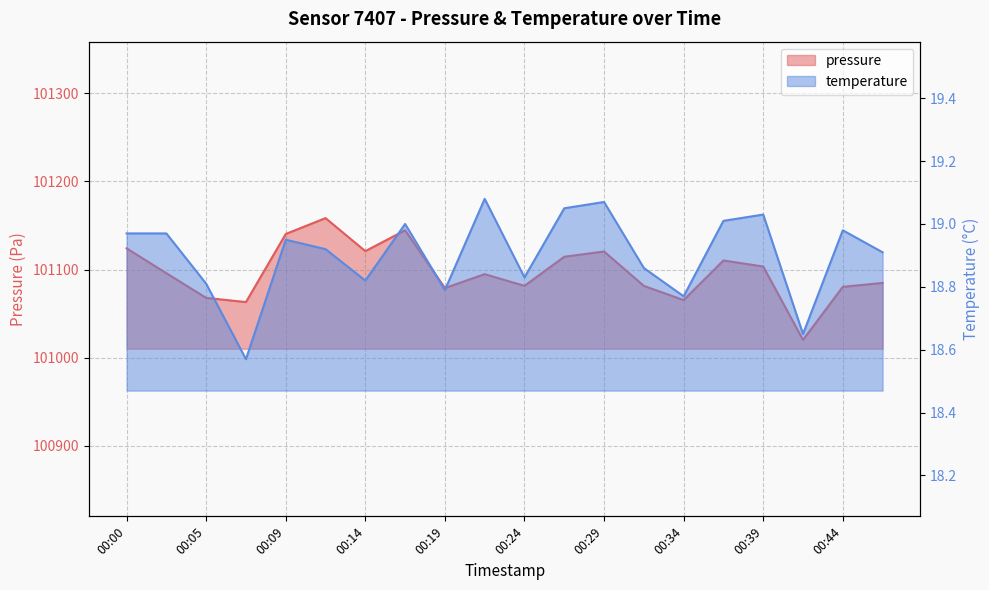

What is the maximum value for pressure?

101158.3